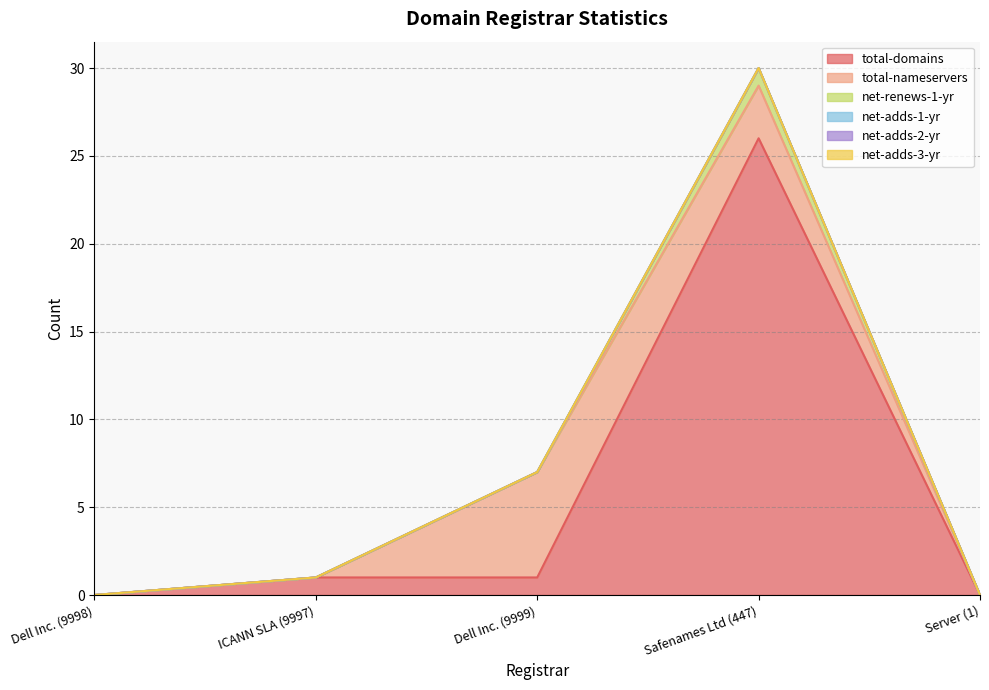

Which has a higher value, Dell Inc. (9999) or Server (1)?

Dell Inc. (9999)